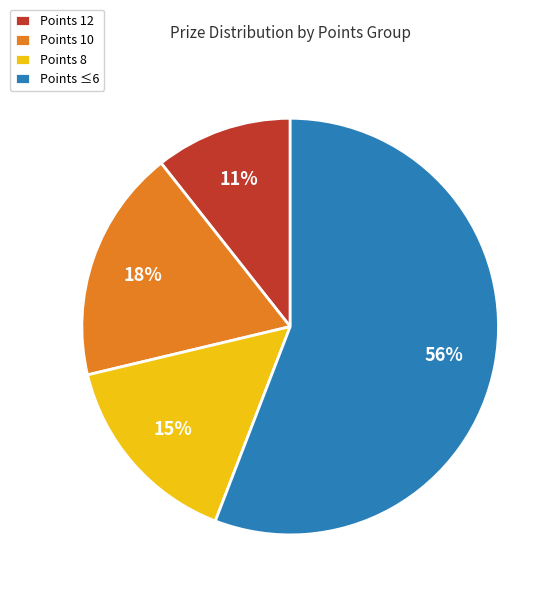

Does Points ≤6 represent more than half of the total?

Yes